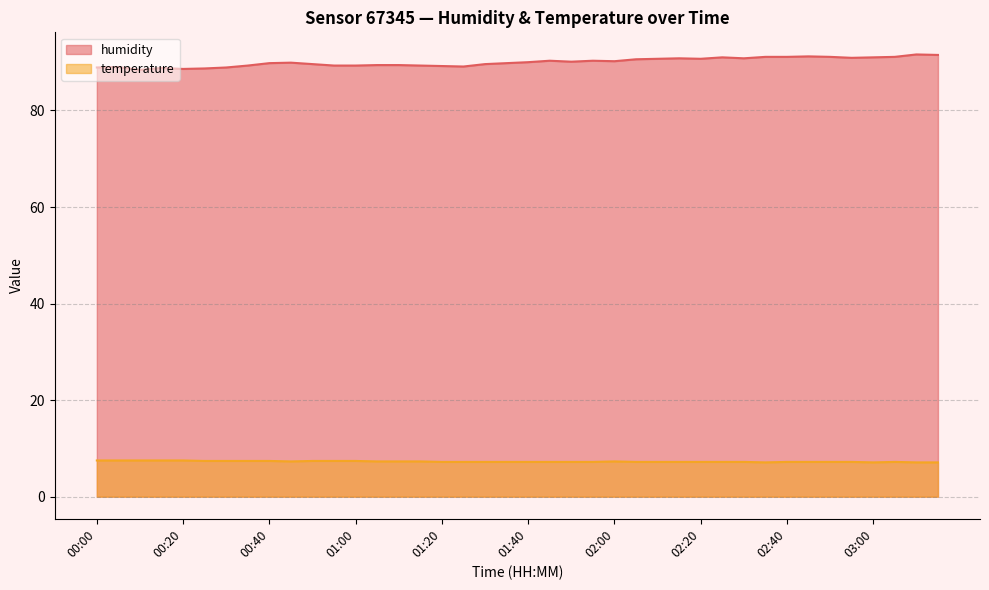

True or false: humidity and temperature cross at least once.

False